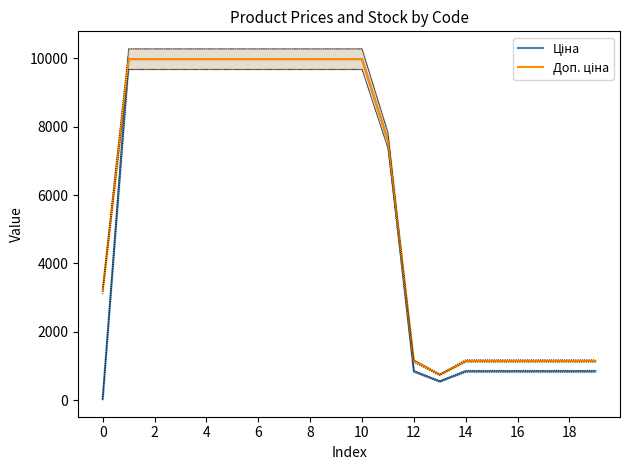

Does the chart have visible grid lines?

No